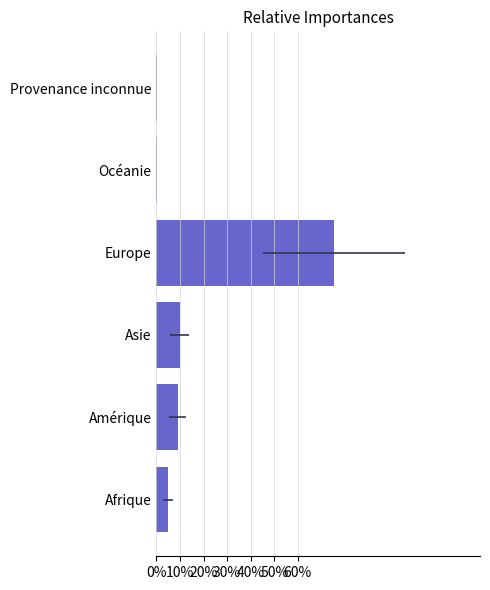

Are the bars grouped side by side (vs. stacked)?

No